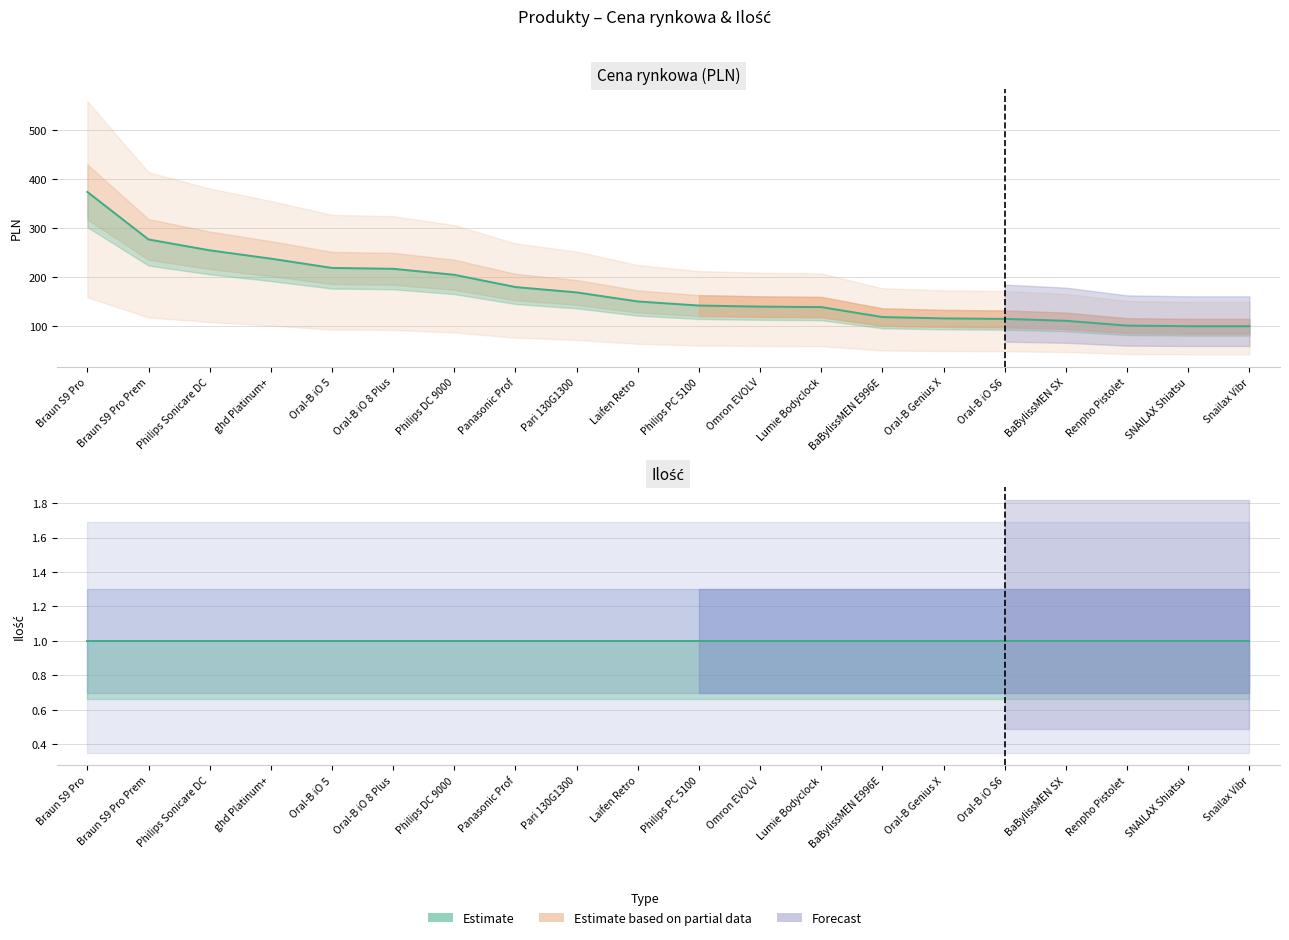

Does the chart display data point markers on the line(s)?

No